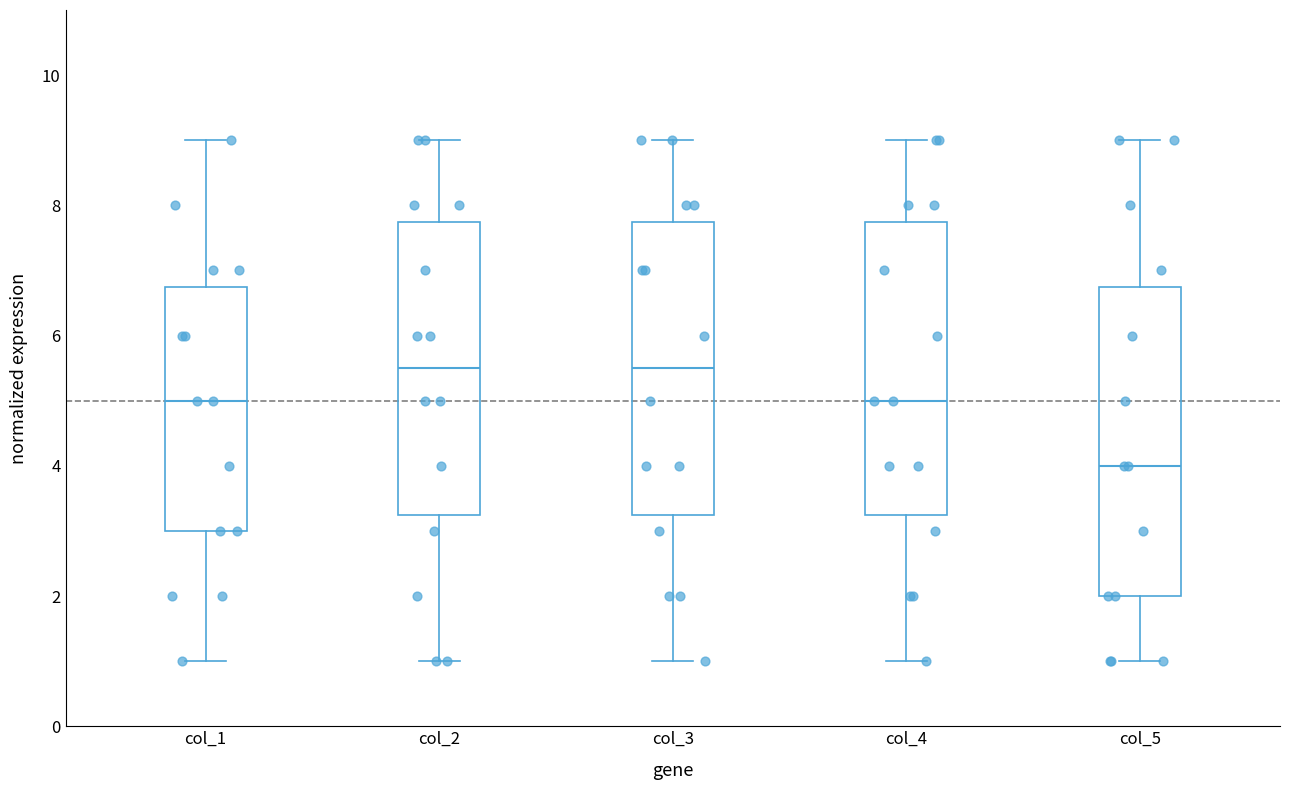

Where is the lower edge of the box for col_5 on the y-axis? The values are not printed on the chart, so give them approximately, as read against the axis.

2.0